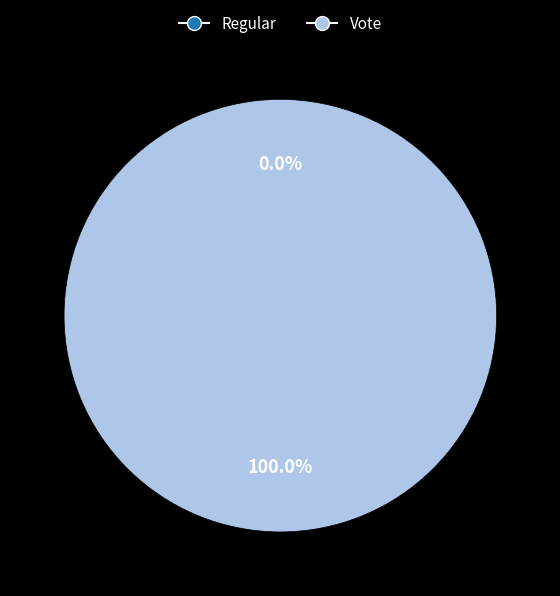

Which category has the smallest portion of the pie?

Regular